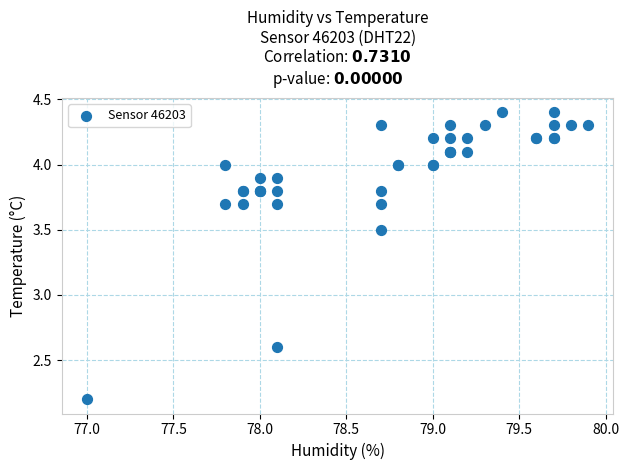

What Y value in the scatter plot is closest to 3?

2.6